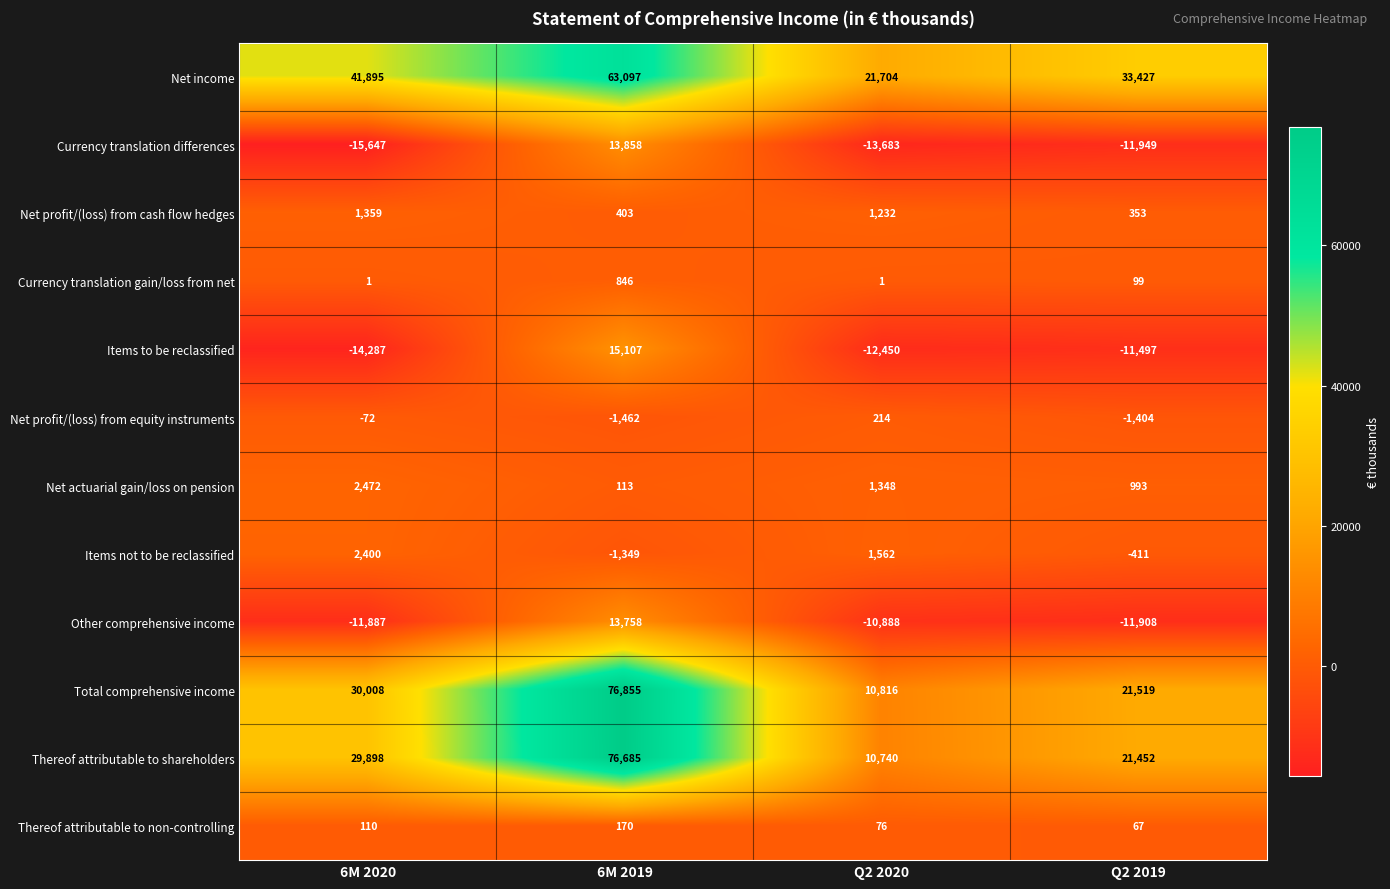

At Q2 2019, list the series in order from smallest to largest.

Currency translation differences, Other comprehensive income, Items to be reclassified, Net profit/(loss) from equity instruments, Items not to be reclassified, Thereof attributable to non-controlling, Currency translation gain/loss from net, Net profit/(loss) from cash flow hedges, Net actuarial gain/loss on pension, Thereof attributable to shareholders, Total comprehensive income, Net income